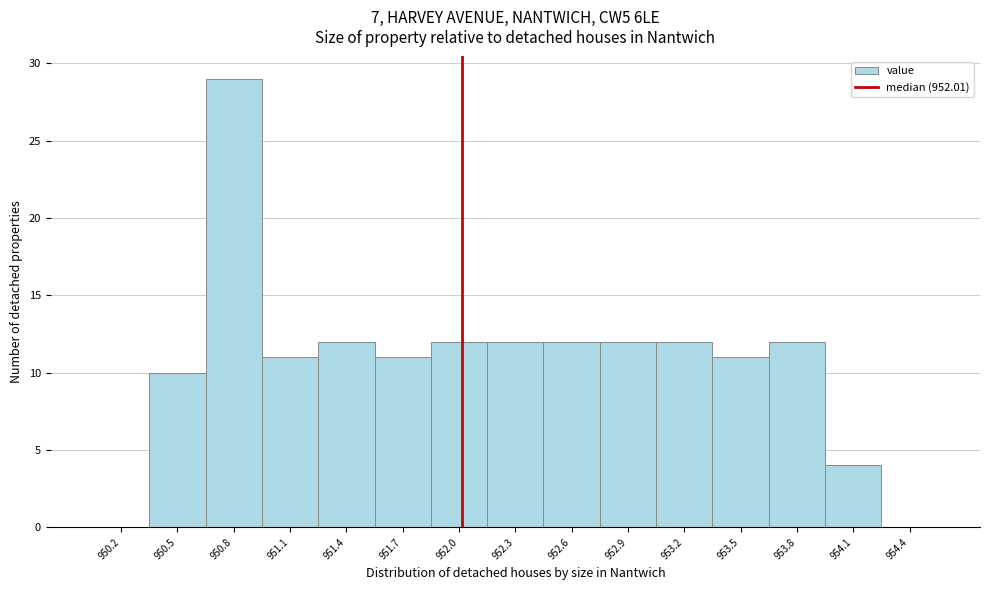

Reading left to right, transcribe this chart: for each bar, give the range it covers on the x-axis and its height. Neither the bar edges nor the heights are printed on the chart, so give them approximately, as read against the axes.

950.10 to 950.35: 0
950.35 to 950.65: 10
950.65 to 950.95: 29
950.95 to 951.25: 11
951.25 to 951.55: 12
951.55 to 951.85: 11
951.85 to 952.15: 12
952.15 to 952.45: 12
952.45 to 952.75: 12
952.75 to 953.05: 12
953.05 to 953.30: 12
953.30 to 953.60: 11
953.60 to 953.90: 12
953.90 to 954.20: 4
954.20 to 954.50: 0